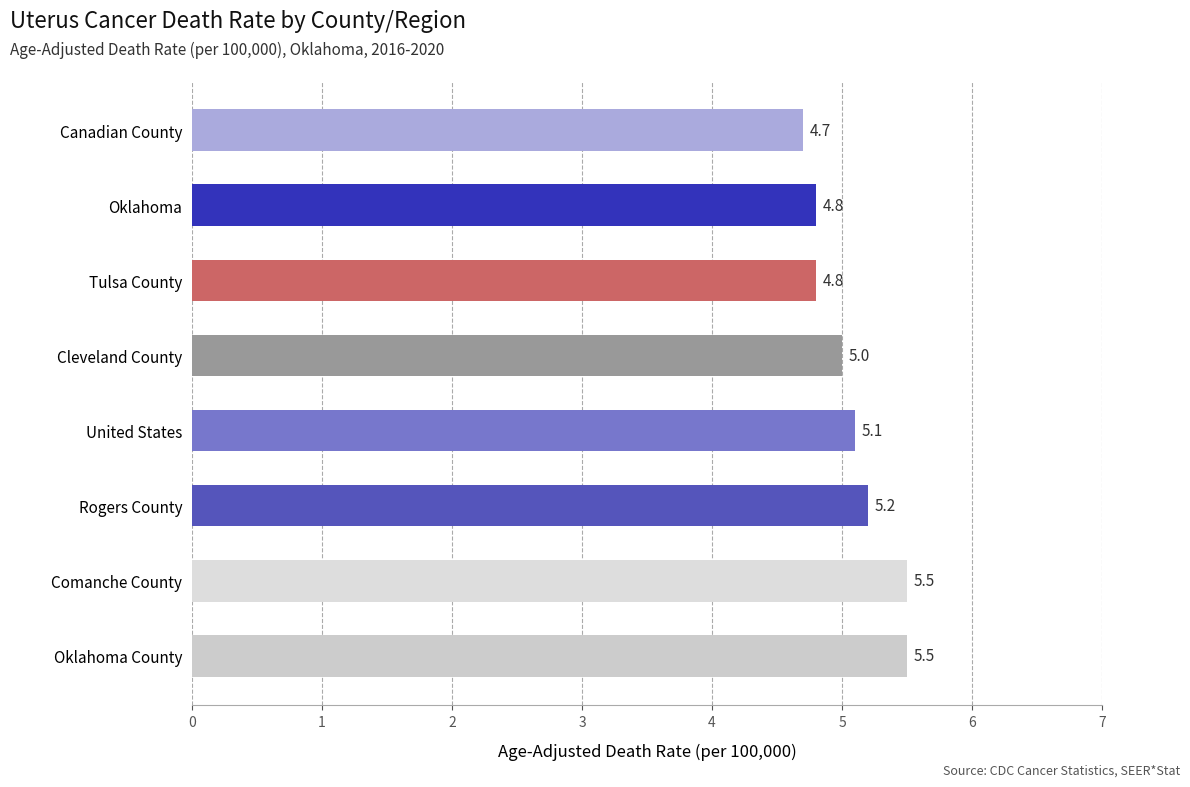

Between Oklahoma County and Rogers County, which is larger?

Oklahoma County